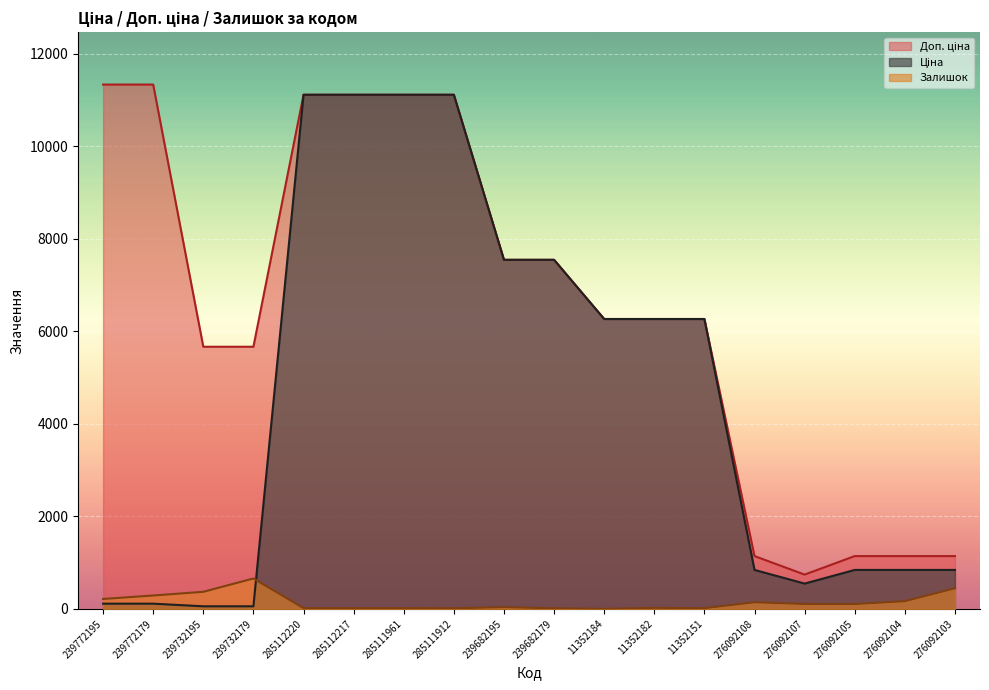

Does the chart display data point markers on the line(s)?

No